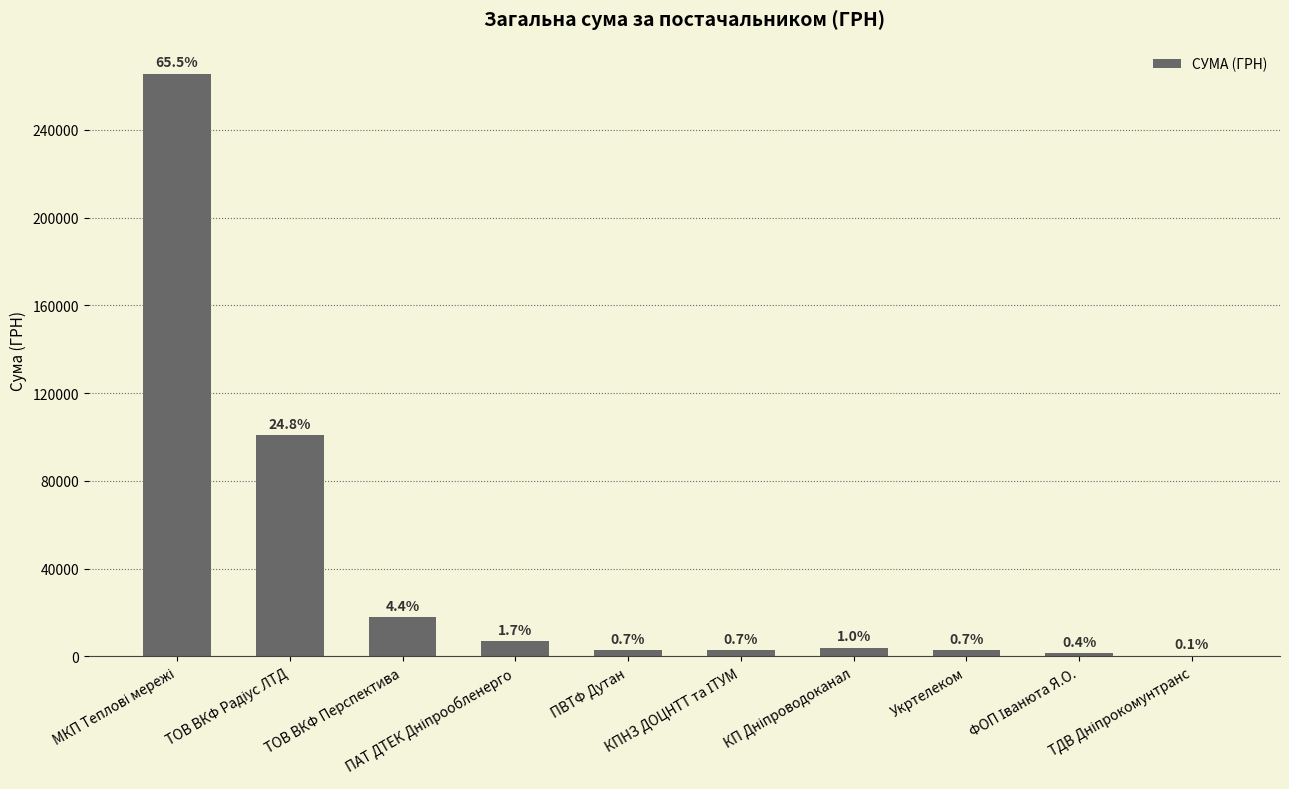

Which has a higher value, ФОП Іванюта Я.О. or ПАТ ДТЕК Дніпрообленерго?

ПАТ ДТЕК Дніпрообленерго